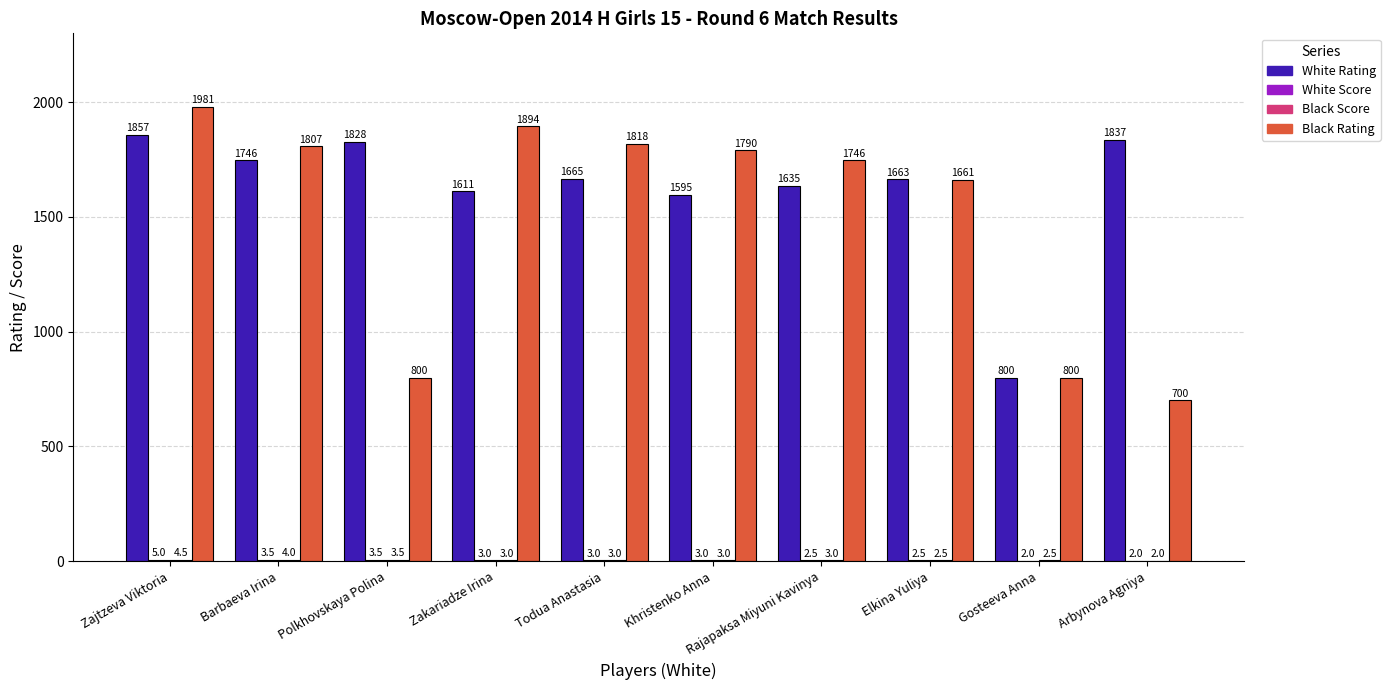

Is the value of White Rating at Arbynova Agniya greater than the value of Black Rating at Zakariadze Irina?

No